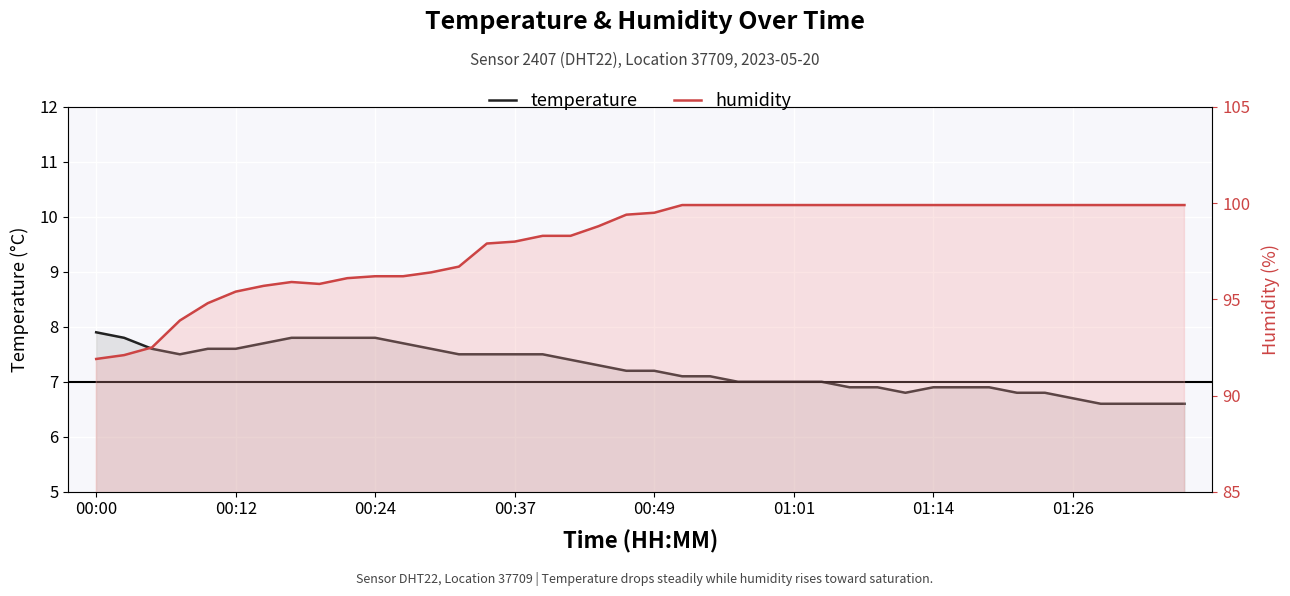

True or false: temperature and humidity intersect in this chart.

False